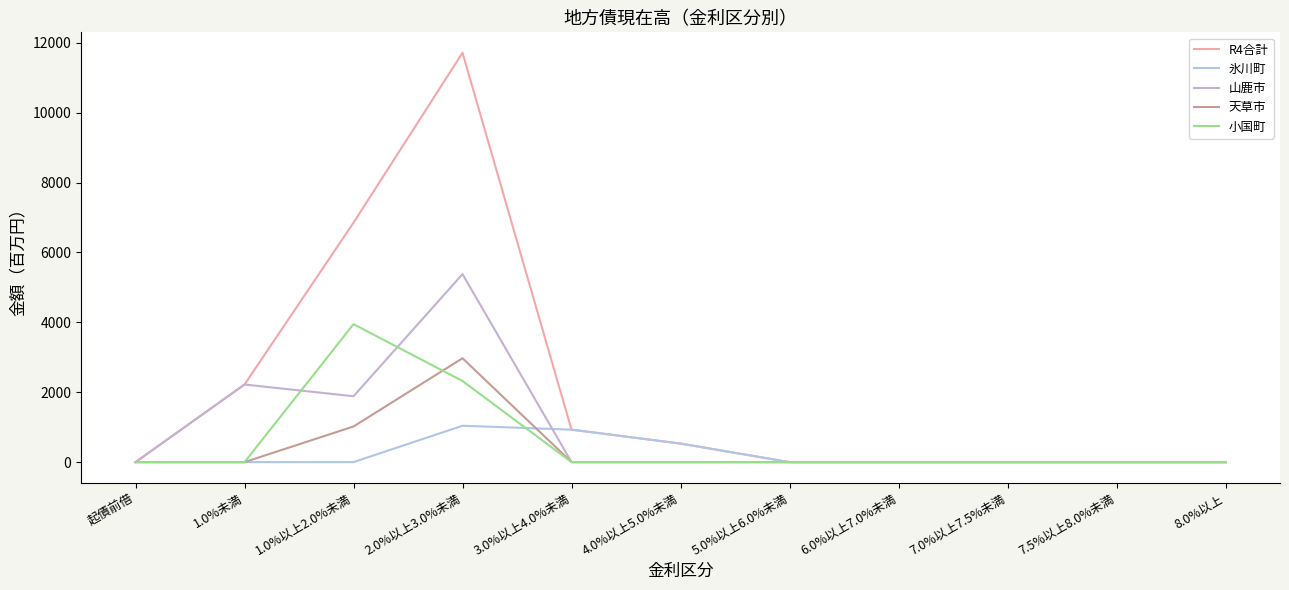

Between 3.0%以上4.0%未満 and 7.5%以上8.0%未満, which series saw the biggest shift?

R4合計